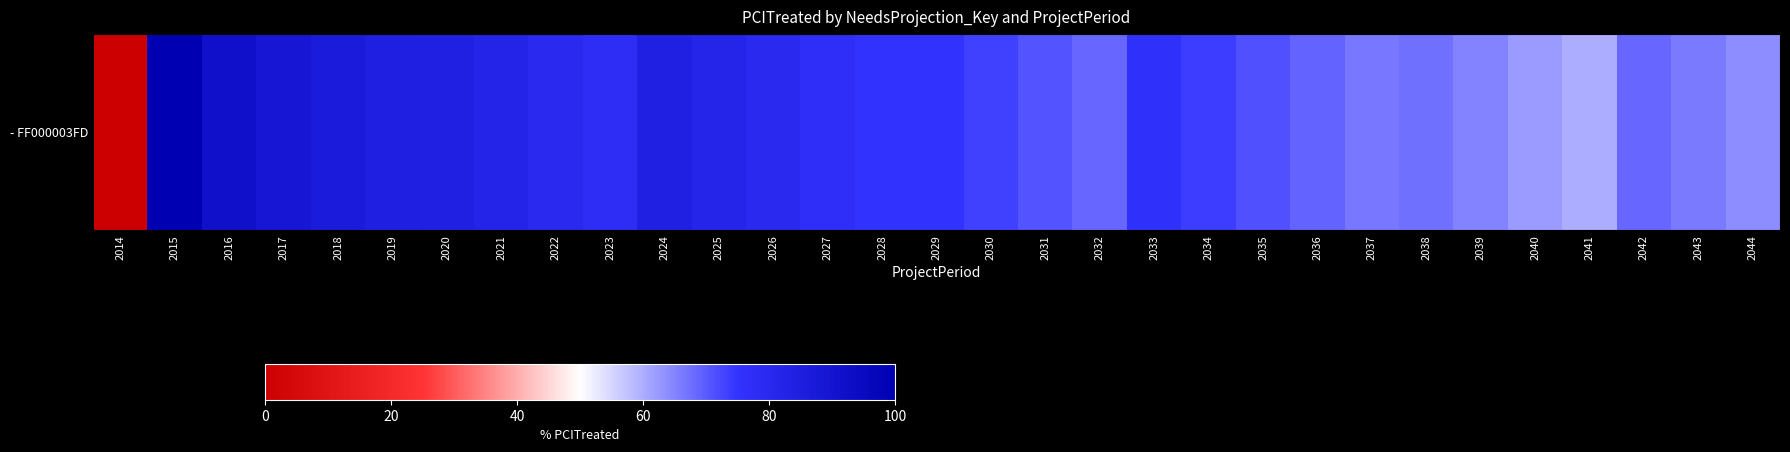

What is the difference between the maximum and minimum values?

100.0